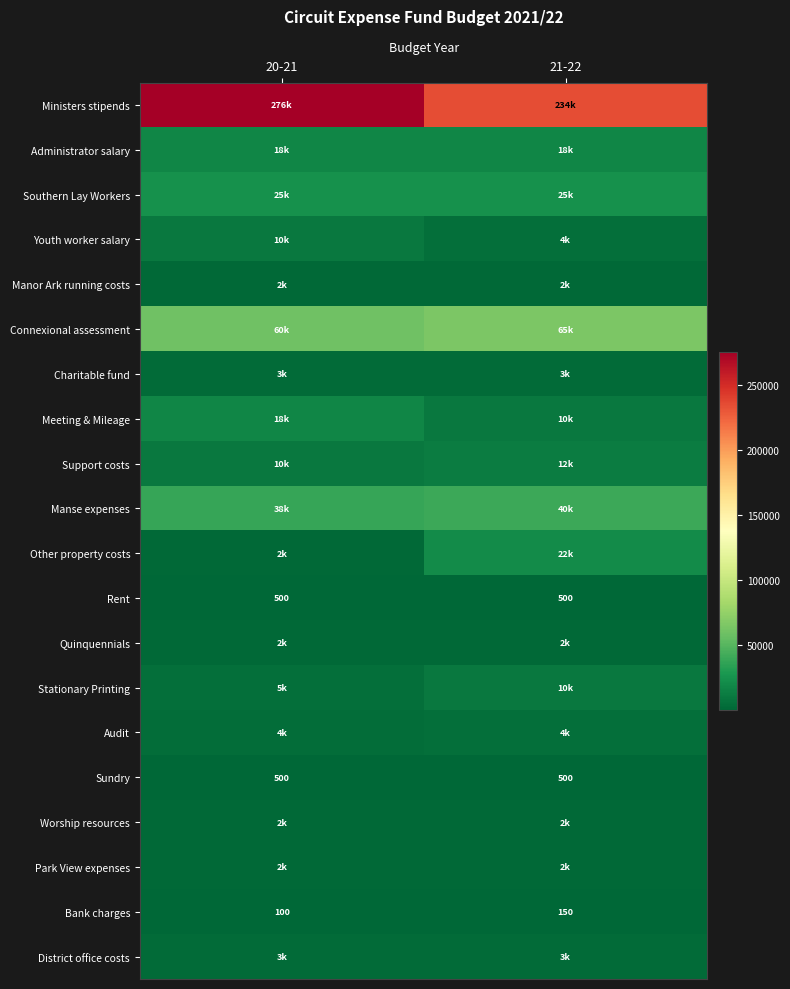

At how many categories does at least one series exceed 147848?

2